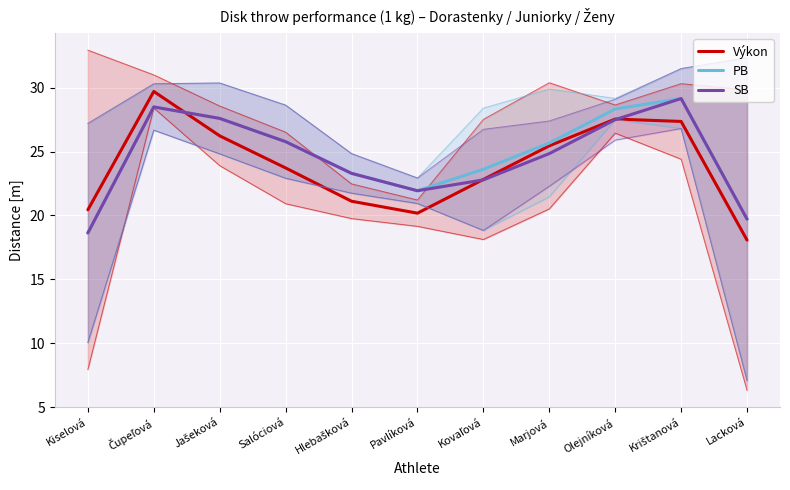

Where is the first local maximum for SB?

Čupeľová